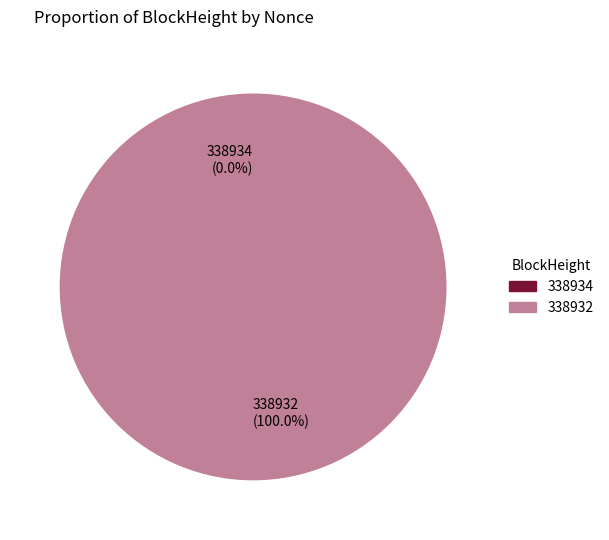

Does any single category account for the majority?

Yes